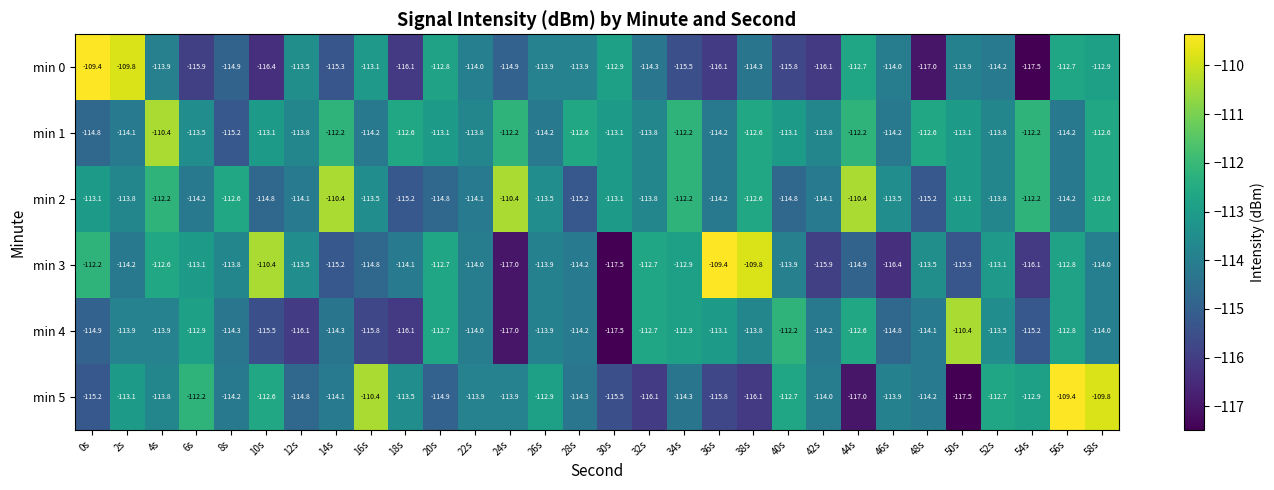

What is the difference between the maximum and second lowest values in the min 3 series?

7.6